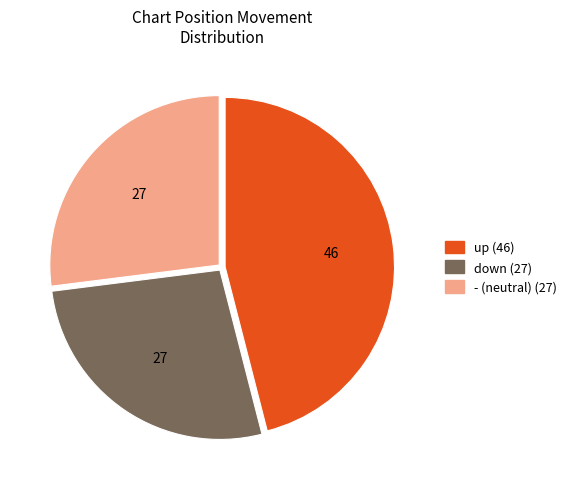

The - slice represents 27% of the pie. True or false?

True